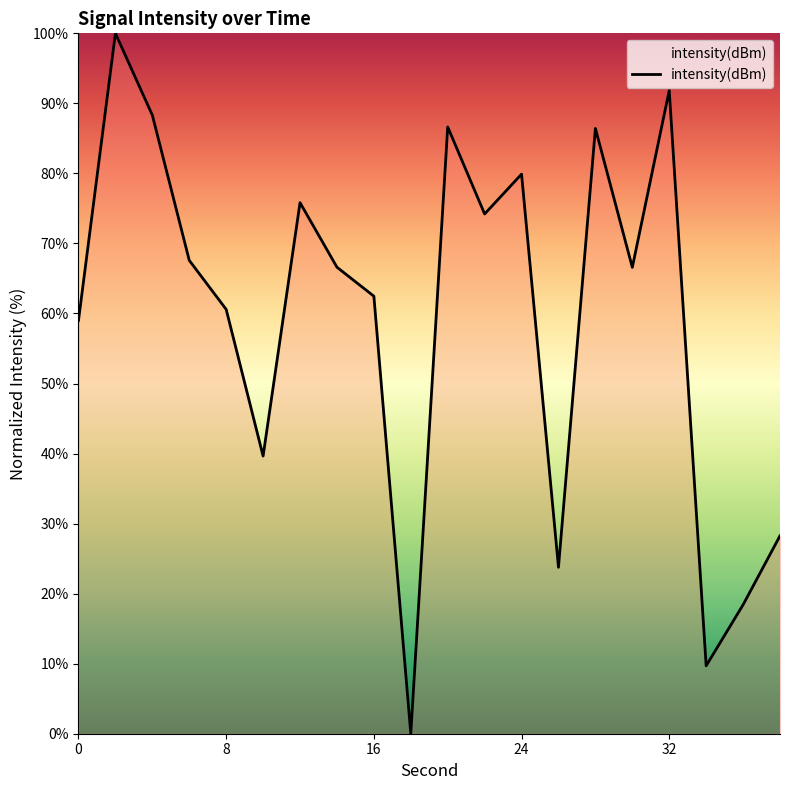

What is the difference between the maximum and minimum values?

100.0